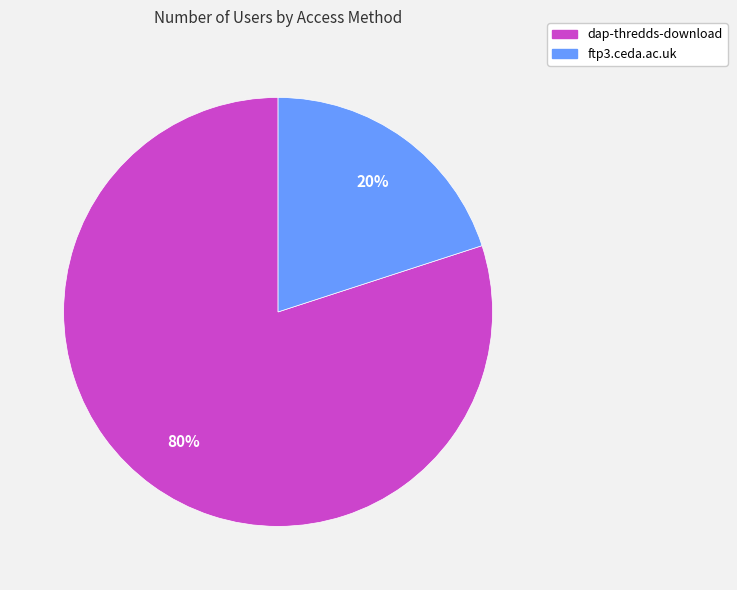

Which category accounts for the majority?

dap-thredds-download